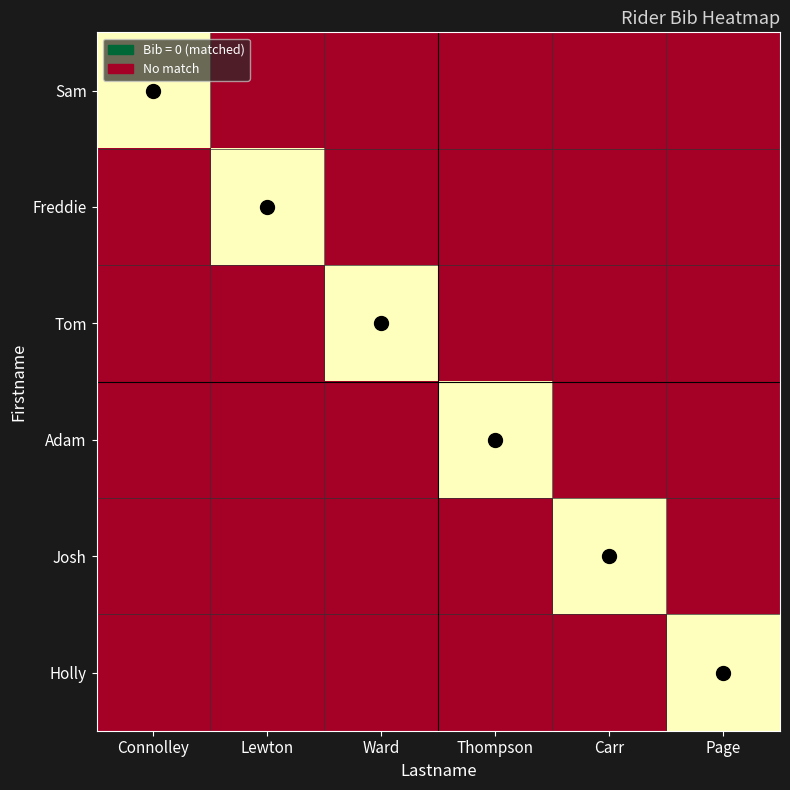

The value of Holly at Ward is -1. True or false?

False